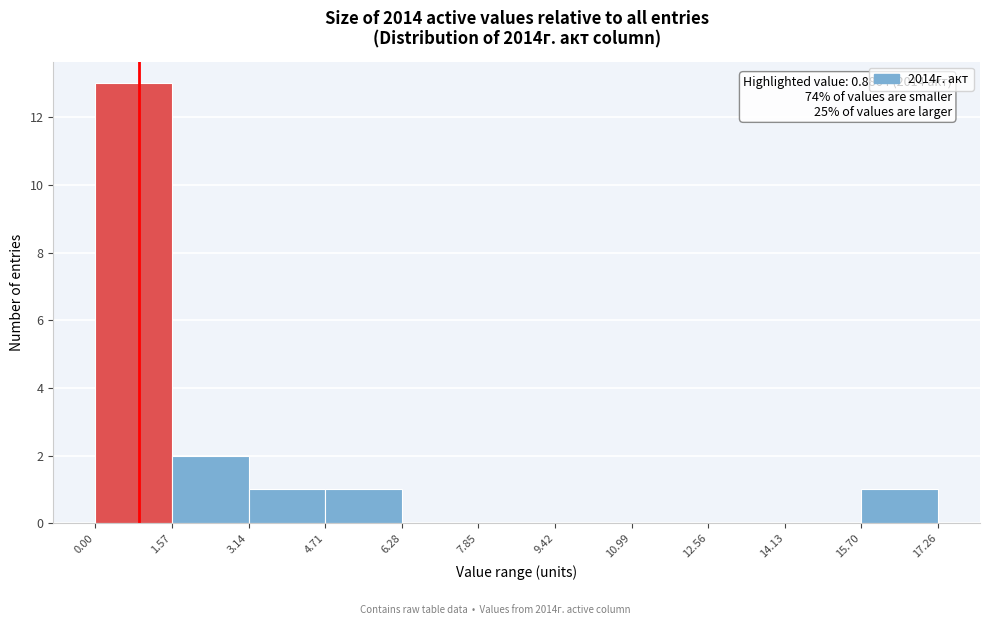

Over which range of the x-axis is the bar tallest?

0.00 to 1.57